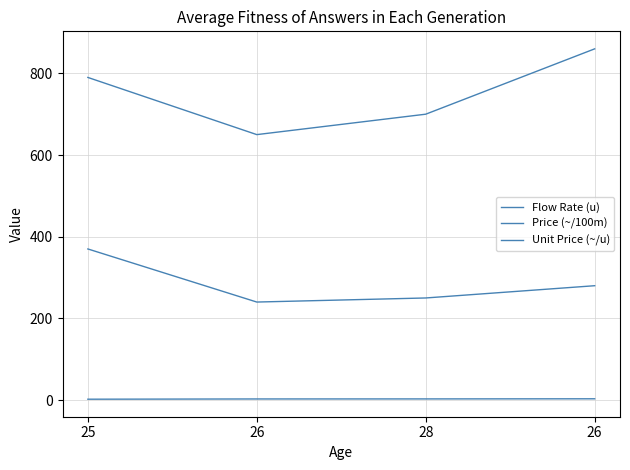

How many lines are shown in the chart?

3